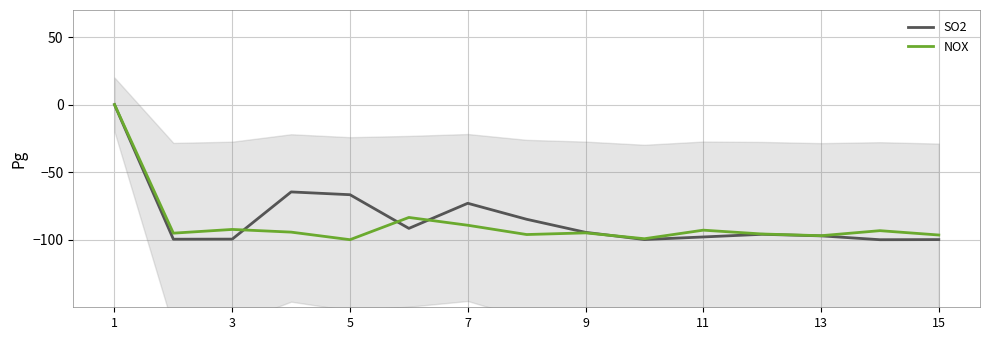

How many data points in NOX are less than -94?

9